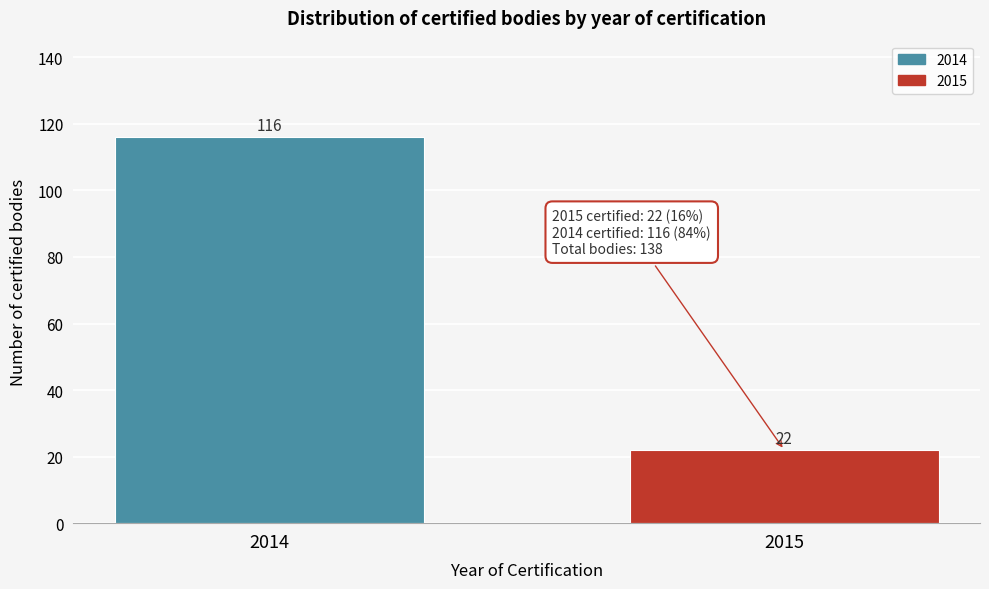

Reading right to left, list all the values displayed in this chart.

2015=22	2014=116